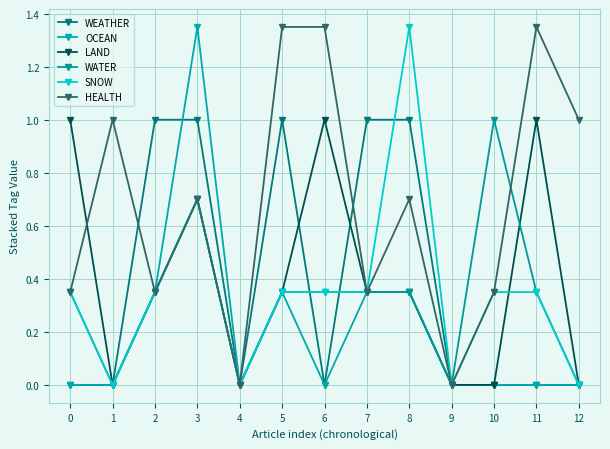

True or false: LAND and SNOW intersect in this chart.

True